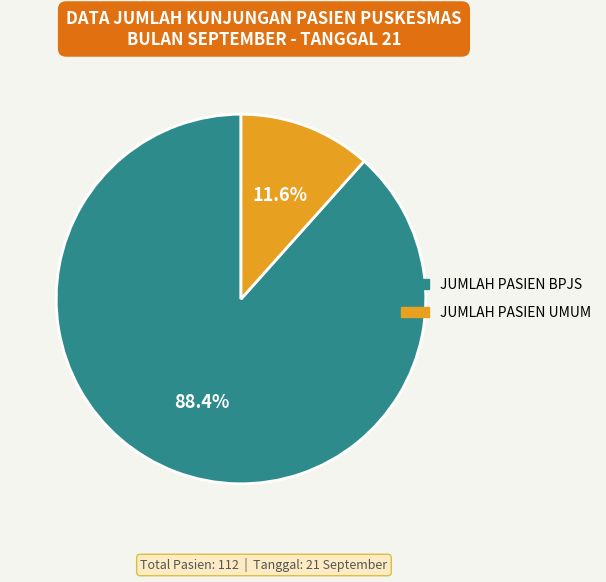

To the nearest percent, what is the combined percentage of JUMLAH PASIEN UMUM and JUMLAH PASIEN BPJS?

100%